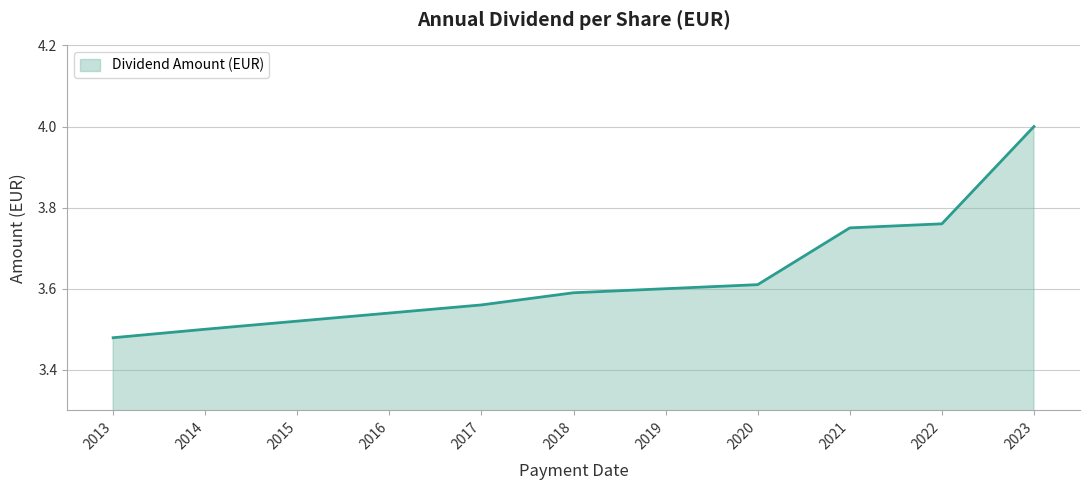

At which category does the chart reach its peak across all series?

2023